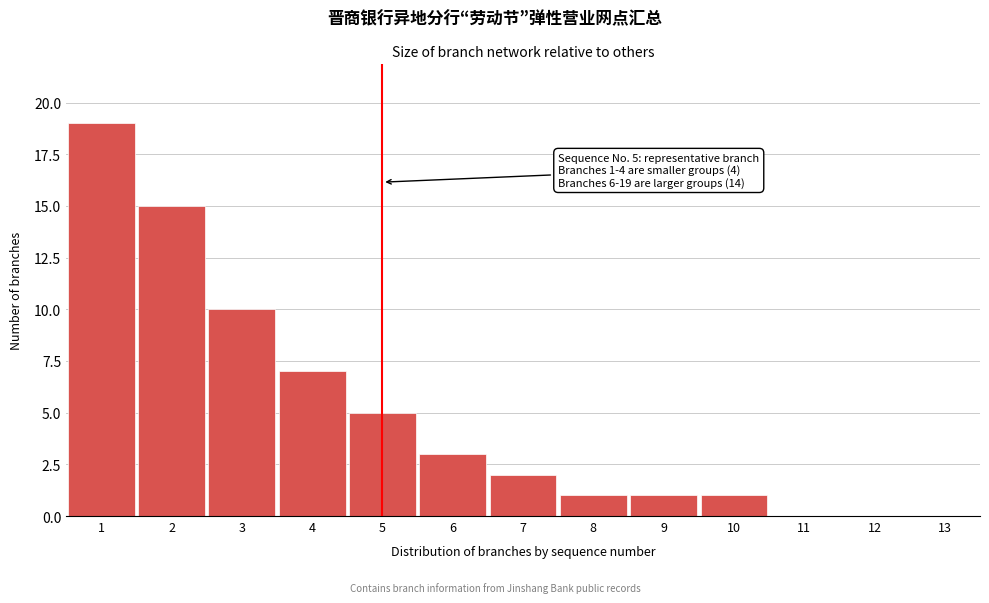

Reading left to right, what are all the values shown in this chart?

1=19	2=15	3=10	4=7	5=5	6=3	7=2	8=1	9=1	10=1	11=0	12=0	13=0